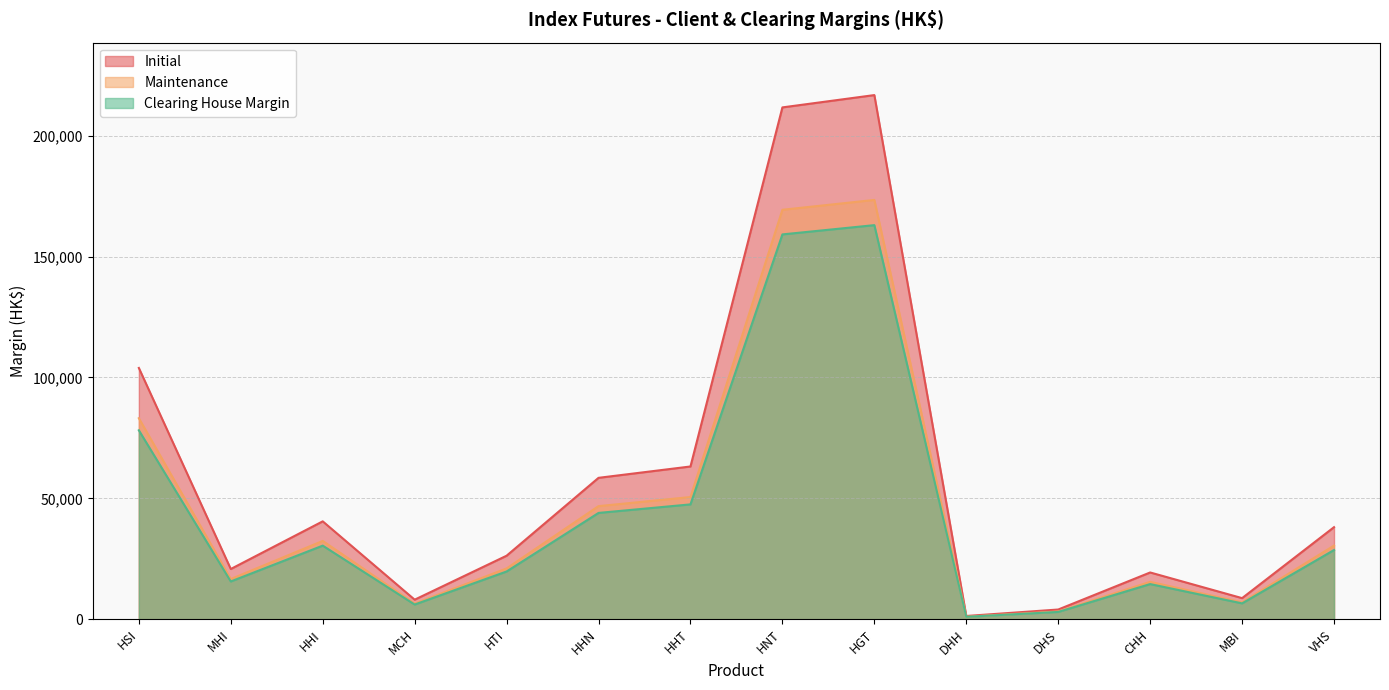

Which category has the lowest value in the Clearing House Margin series?

DHH